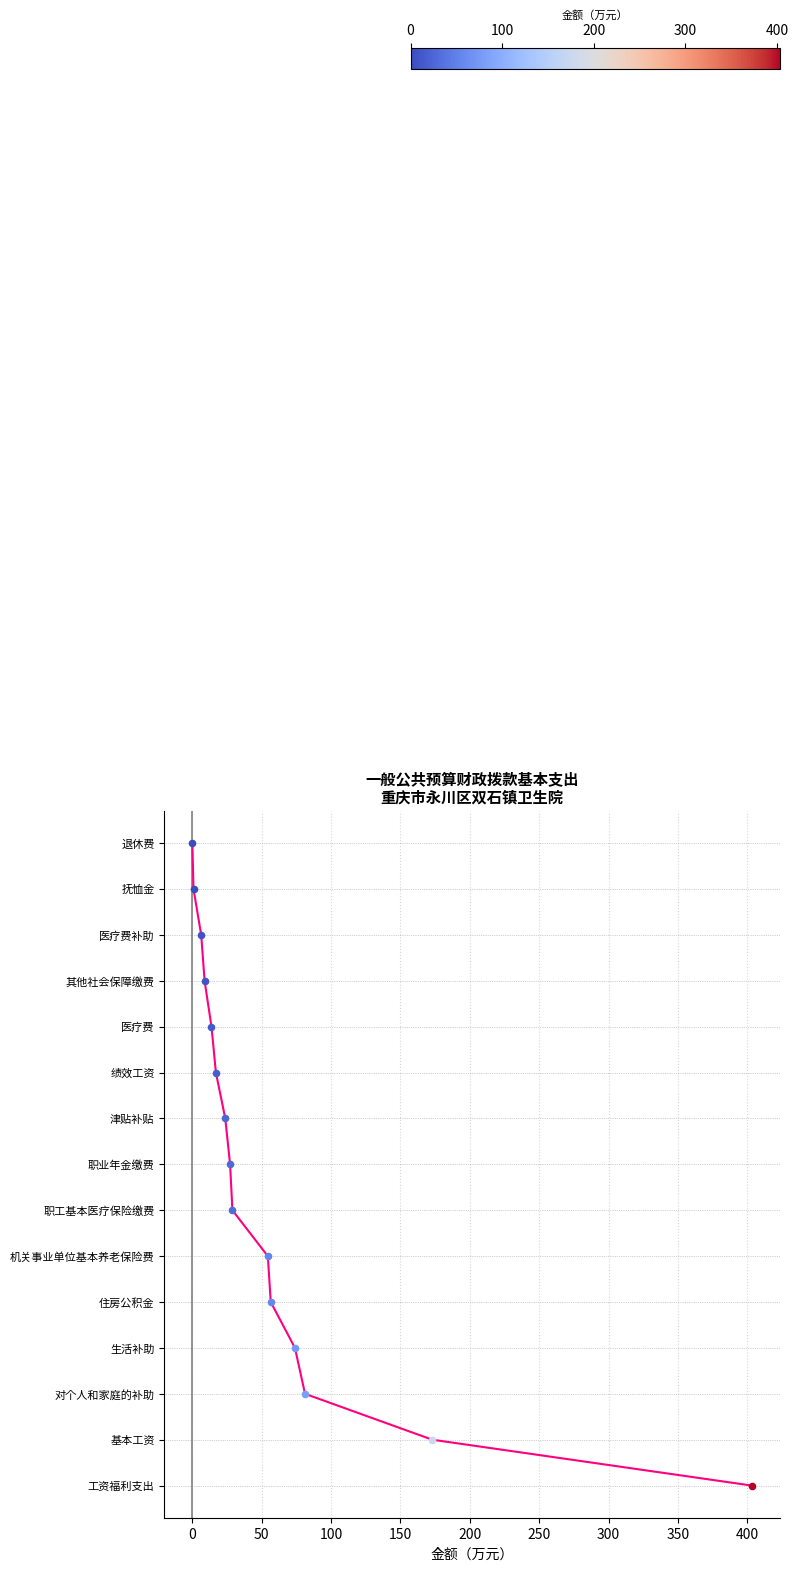

What is the change in value from 0 to 350?

+7